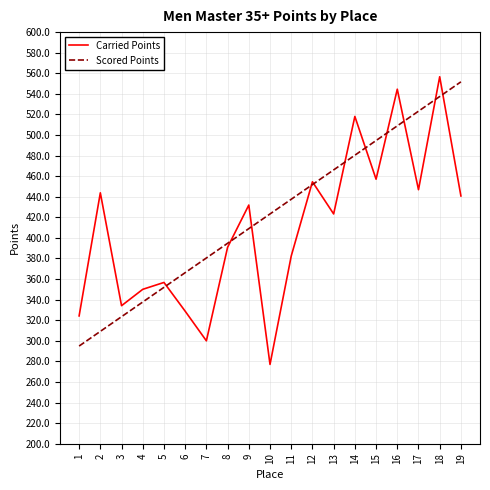

List the series in order of their peak value, highest first.

Carried Points, Scored Points